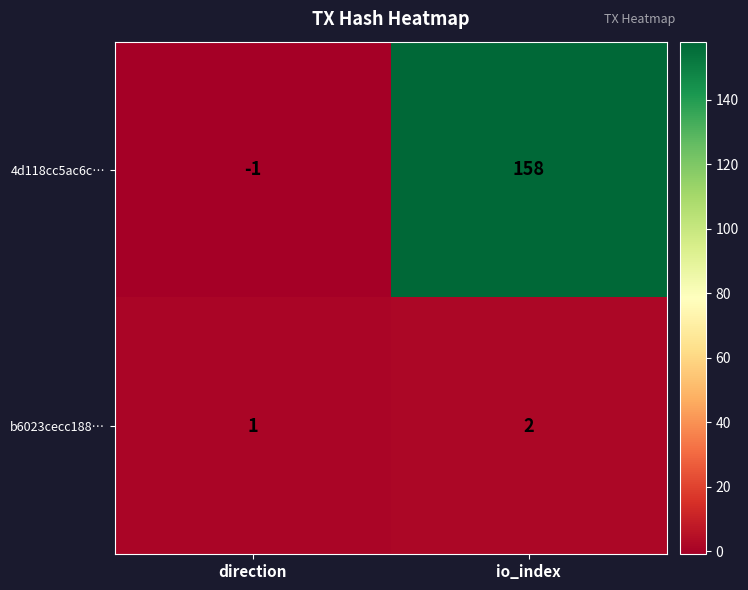

How many categories are shown in the chart?

2